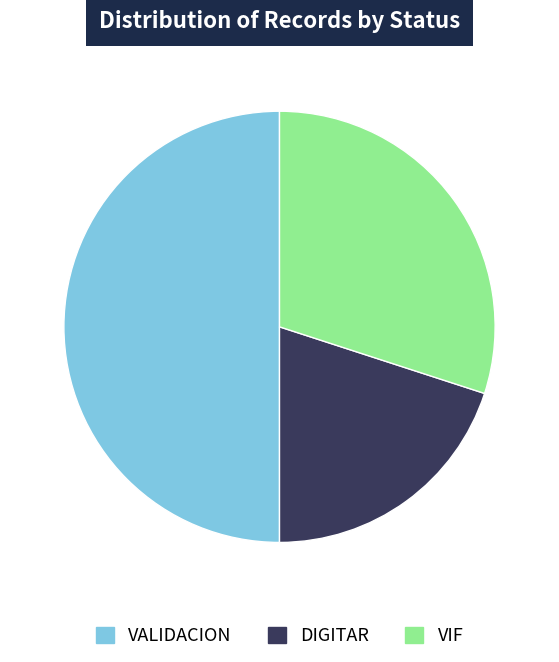

Which category has the biggest portion of the pie?

VALIDACION